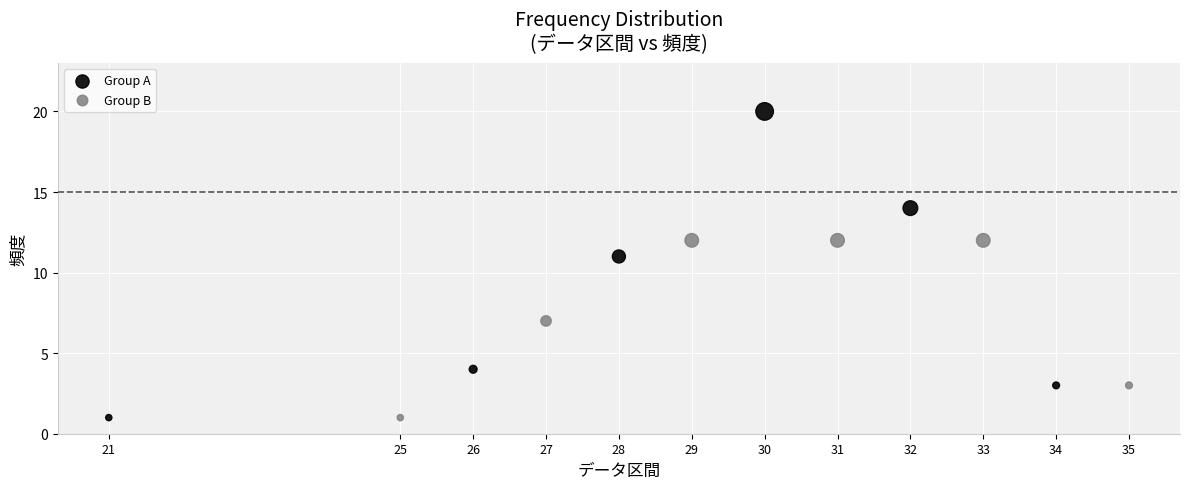

What are all the series names shown in the legend?

Group A, Group B